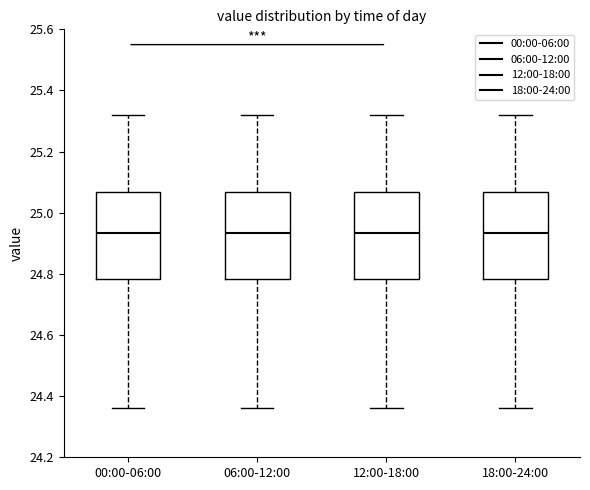

Where does the median line of the box for 18:00-24:00 sit on the y-axis? The values are not printed on the chart, so give them approximately, as read against the axis.

24.94